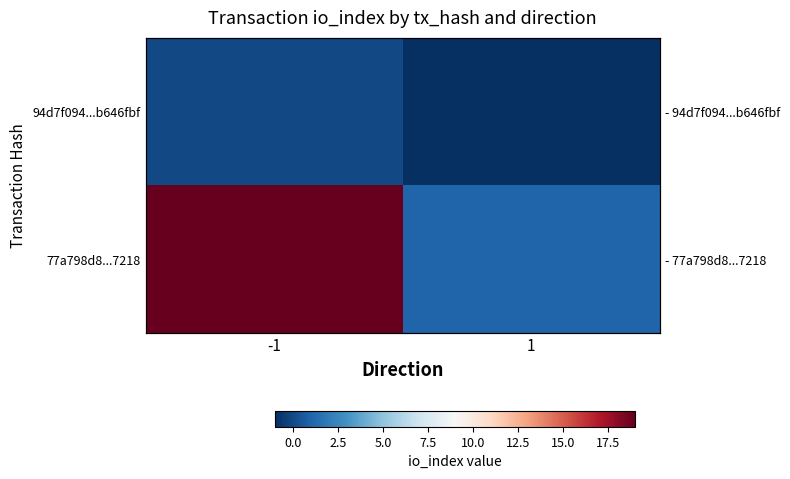

What is the sum of the 77a798d8...7218 values at 1 and -1?

20